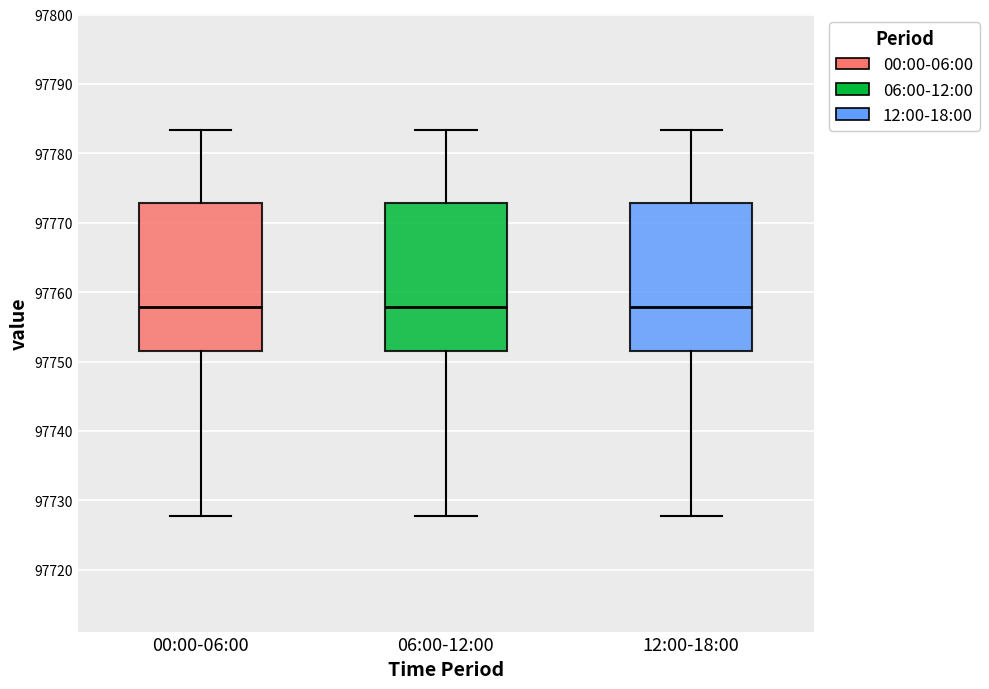

Reading left to right, transcribe this box plot: for each box, give where its median line is, the range the box spans, and where its two whiskers end, as read against the y-axis. The values are not printed on the chart, so give them approximately, as read against the axis.

00:00-06:00: median 97758, box 97752 to 97773, whiskers 97728 to 97783
06:00-12:00: median 97758, box 97752 to 97773, whiskers 97728 to 97783
12:00-18:00: median 97758, box 97752 to 97773, whiskers 97728 to 97783